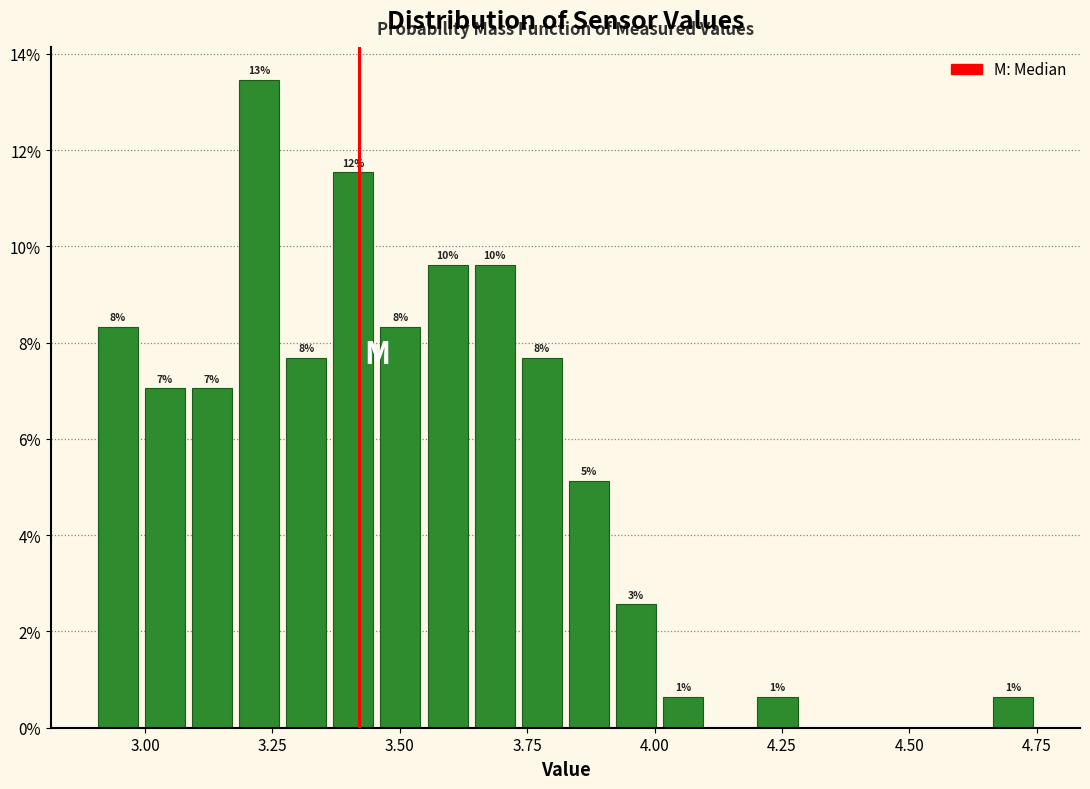

Read against the x-axis, roughly where is the centre of the tallest bar?

3.20